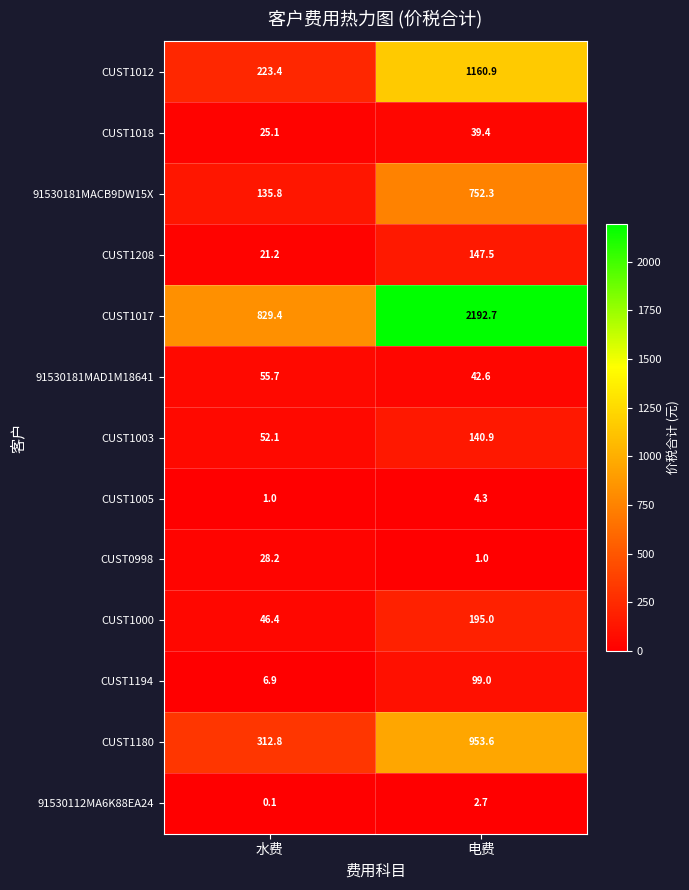

True or false: 91530181MAD1M18641 has a value of 55.7 at 水费.

True